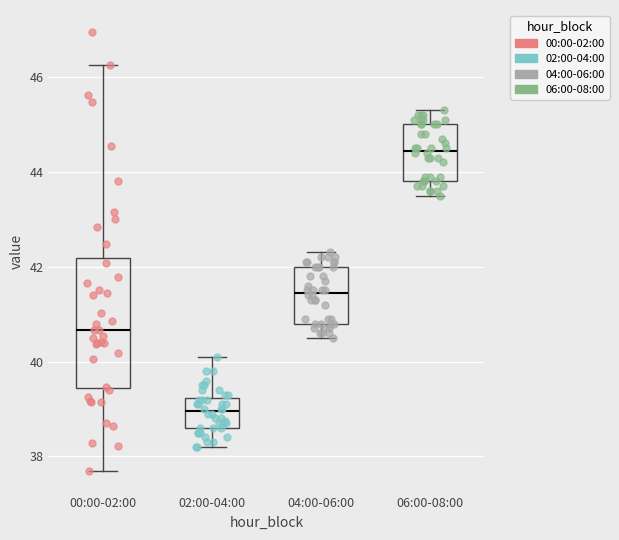

Which box's median line is the lowest?

02:00-04:00